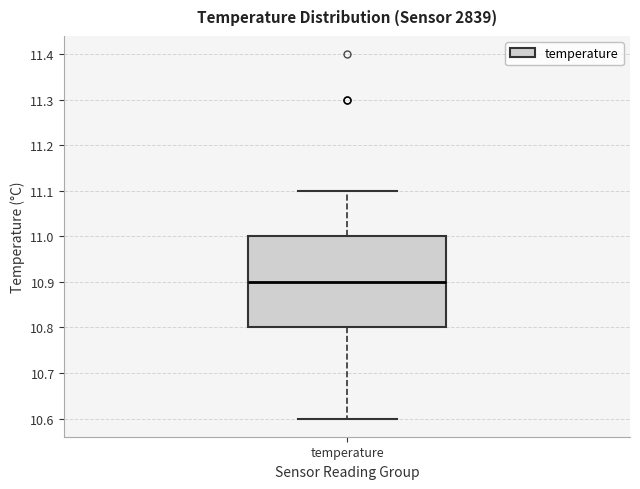

Read this box plot against the y-axis: the position of the median line, the range covered by the box, and the ends of both whiskers. The values are not printed on the chart, so give them approximately, as read against the axis.

median 10.9, box 10.8 to 11.0, whiskers 10.6 to 11.1